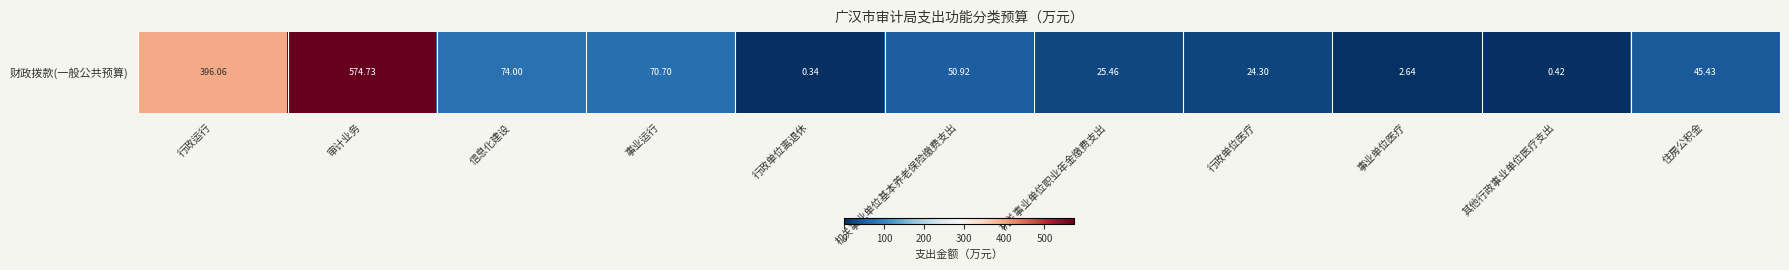

What is the approximate value at 机关事业单位职业年金缴费支出?

25.5